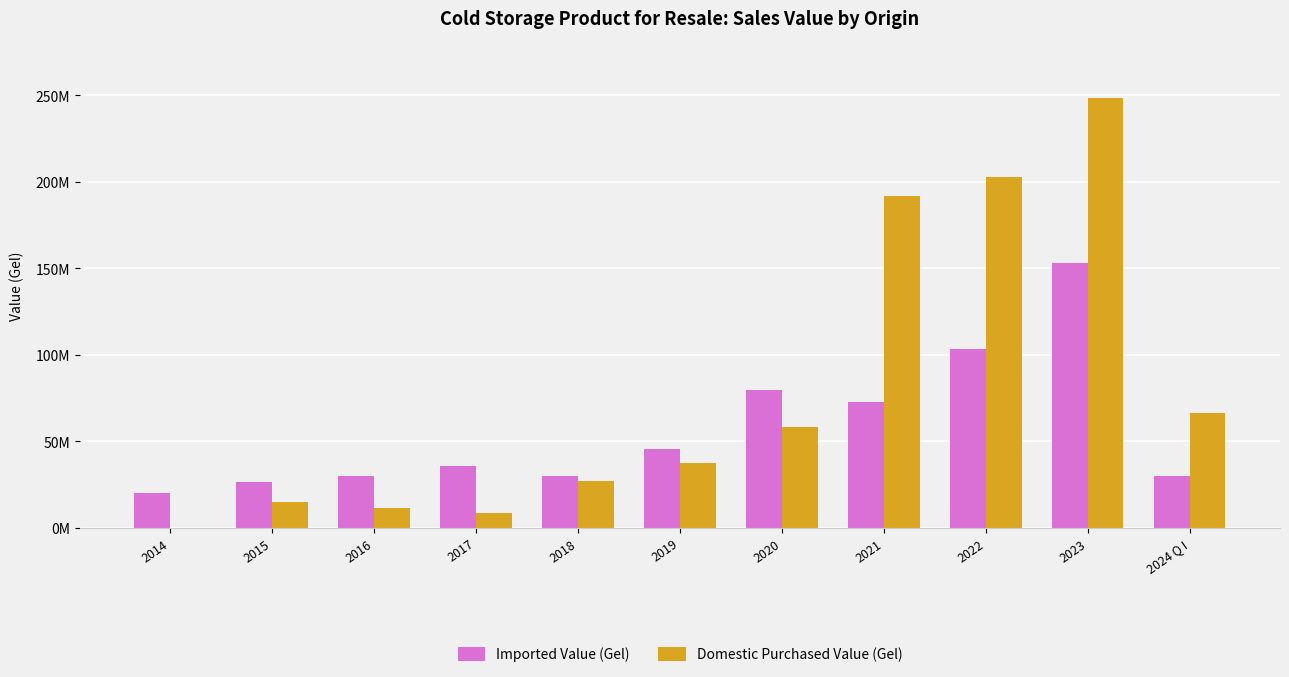

What are all the series names shown in the legend?

Imported Value (Gel), Domestic Purchased Value (Gel)